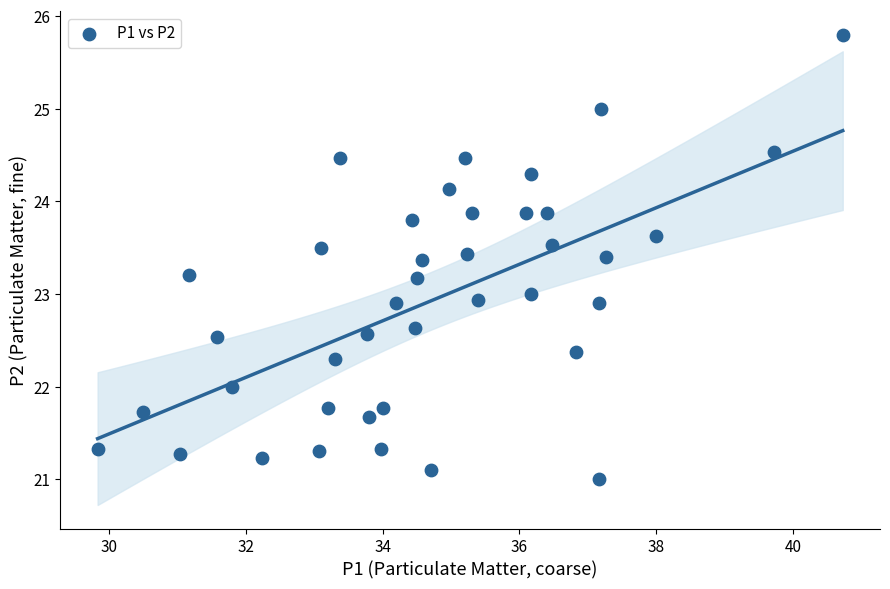

What is the range of Y values (max minus min)?

4.8